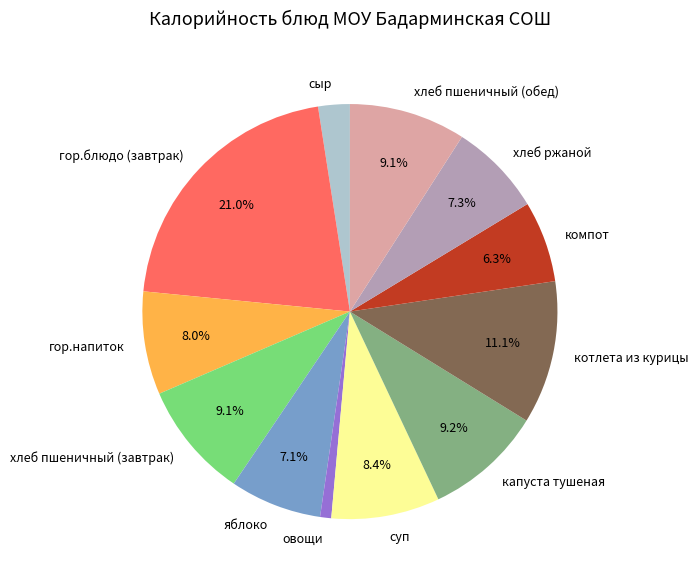

Which slice is the largest?

гор.блюдо (завтрак)